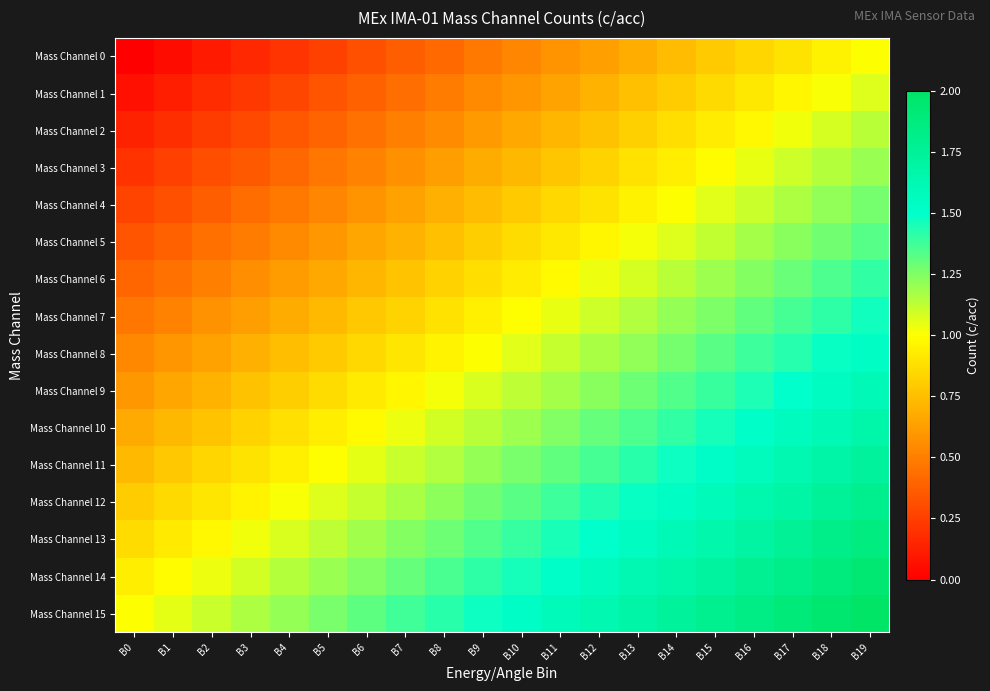

Which series has the largest total across all categories?

Mass Channel 15